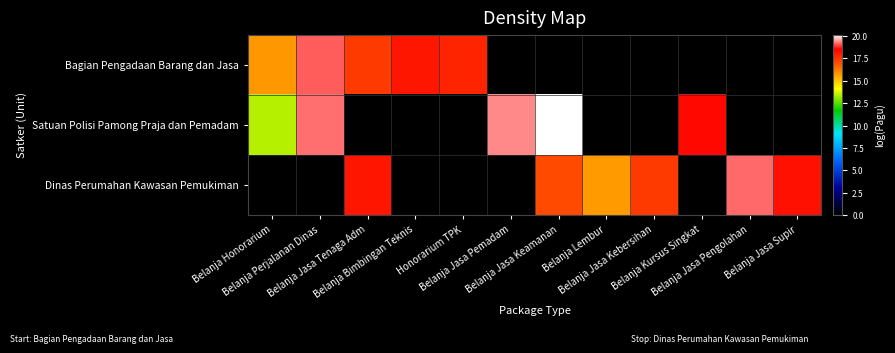

What is the spread (max minus min) of values at Belanja Kursus Singkat?

18.4